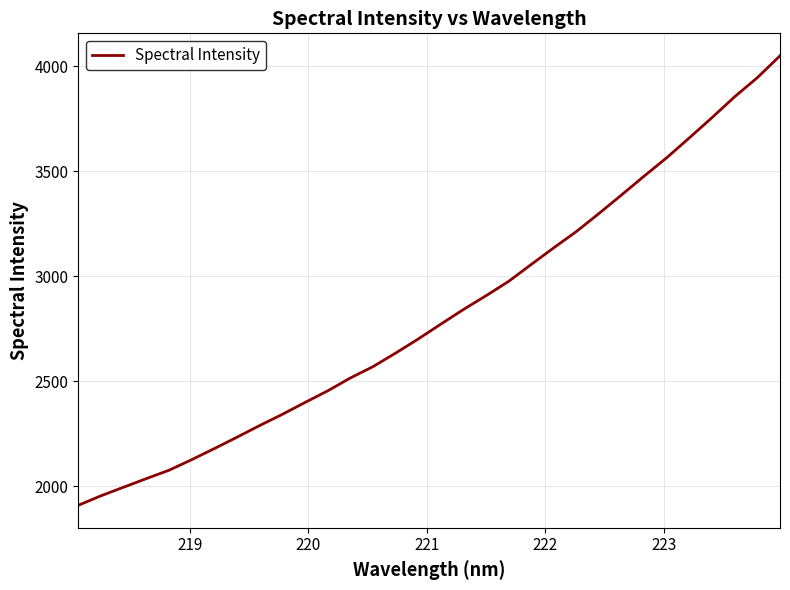

What is the greatest value displayed?

4050.6